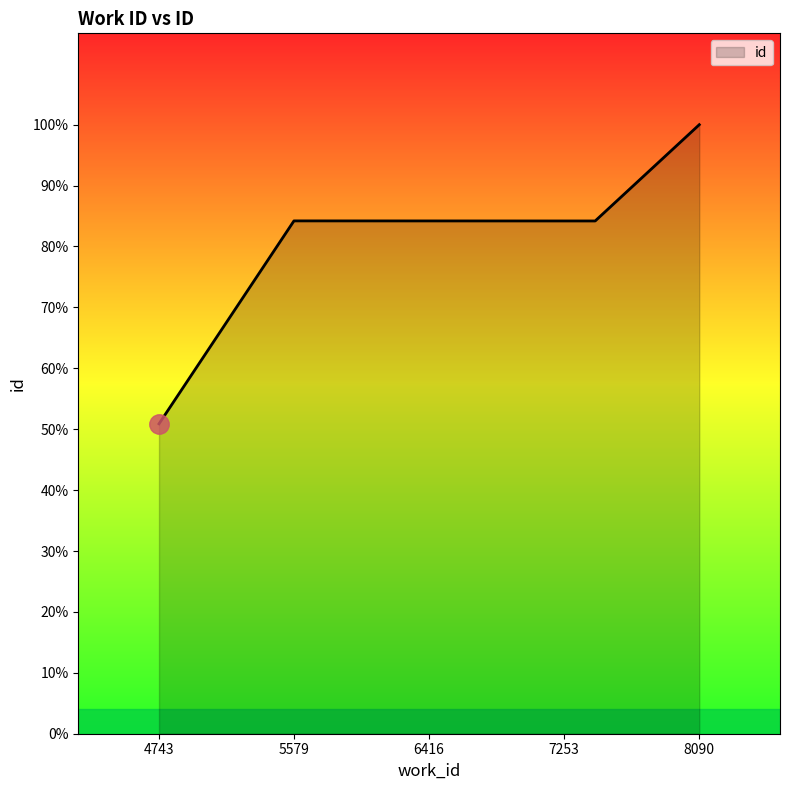

True or false: there are more than 2 points higher than both neighbors.

False